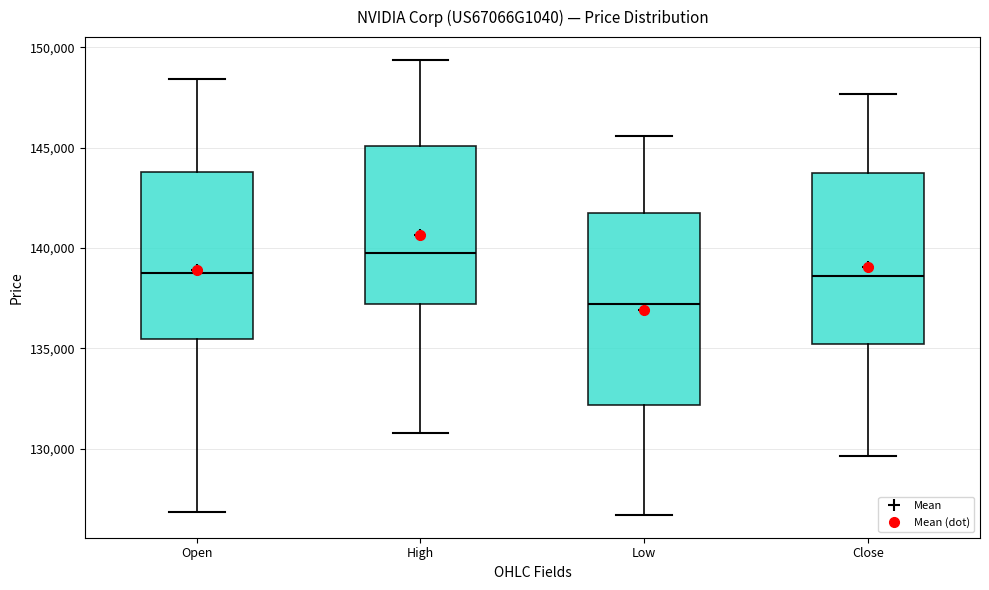

Reading left to right, transcribe this box plot: for each box, give where its median line is, the range the box spans, and where its two whiskers end, as read against the y-axis. The values are not printed on the chart, so give them approximately, as read against the axis.

Open: median 138500, box 135500 to 144000, whiskers 127000 to 148500
High: median 140000, box 137000 to 145000, whiskers 131000 to 149500
Low: median 137000, box 132000 to 142000, whiskers 126500 to 145500
Close: median 138500, box 135000 to 143500, whiskers 129500 to 147500